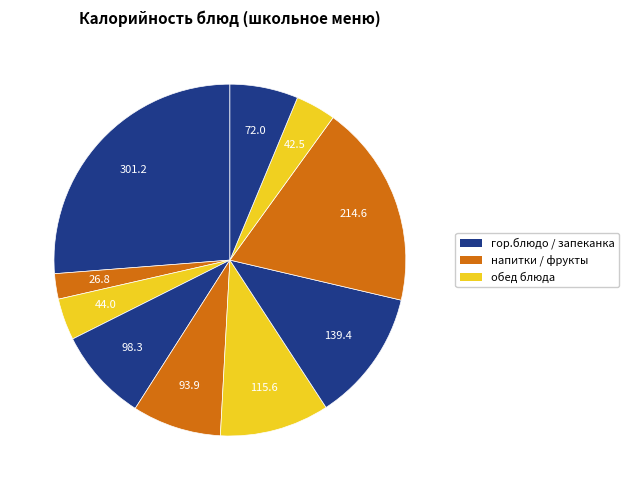

Count the number of slices in the pie.

10